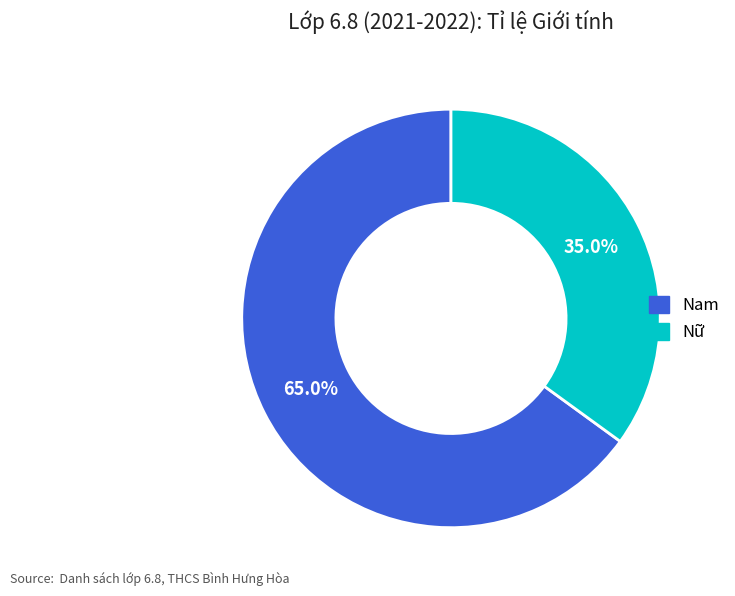

Which slice represents more than half of the pie?

Nam